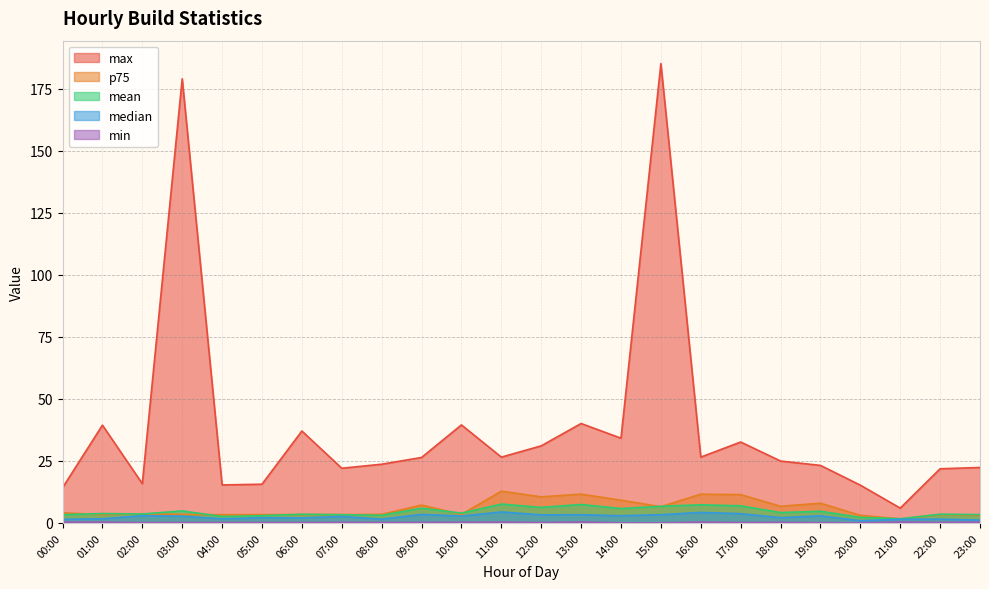

The mean series shows 0.9 at 23:00. True or false?

False